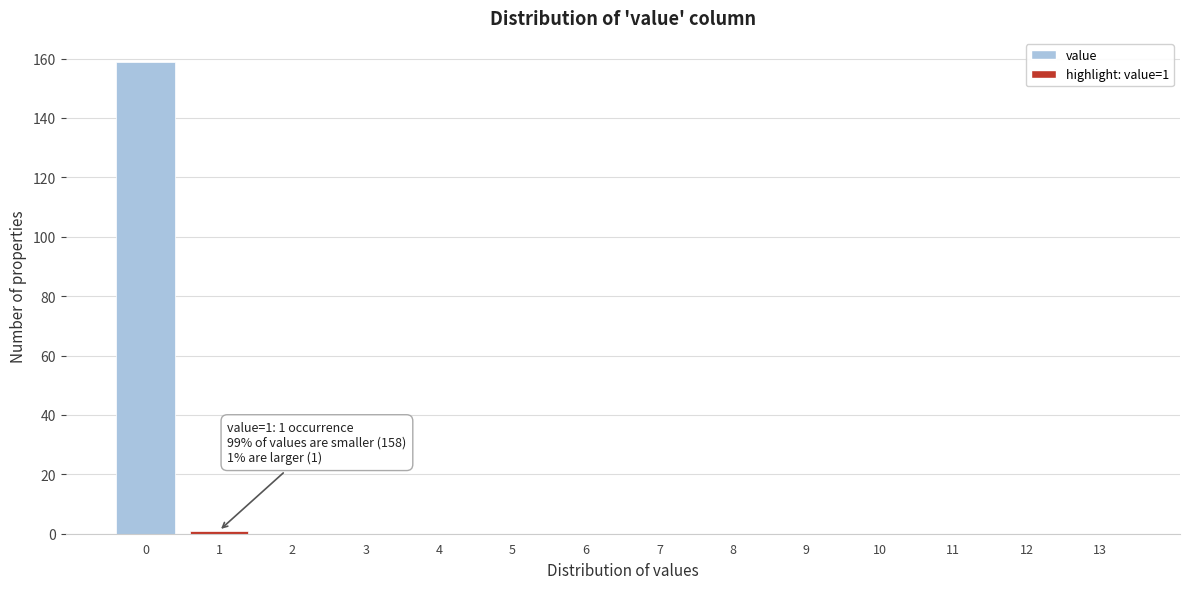

Reading left to right, list all the values displayed in this chart.

0=159	1=1	2=0	3=0	4=0	5=0	6=0	7=0	8=0	9=0	10=0	11=0	12=0	13=0